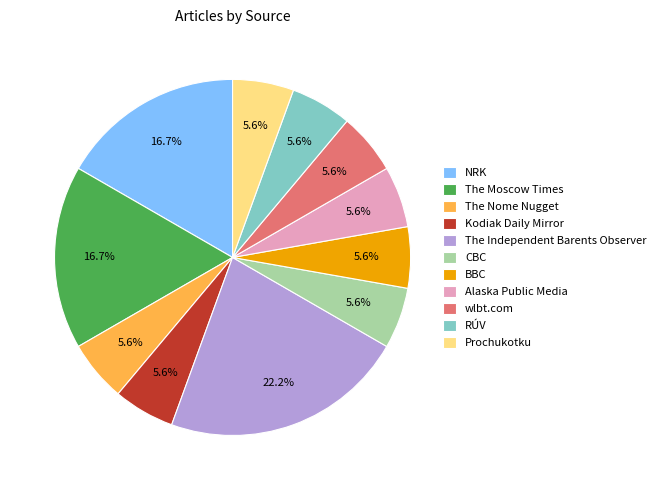

To the nearest percent, what percentage of the pie is RÚV?

6%